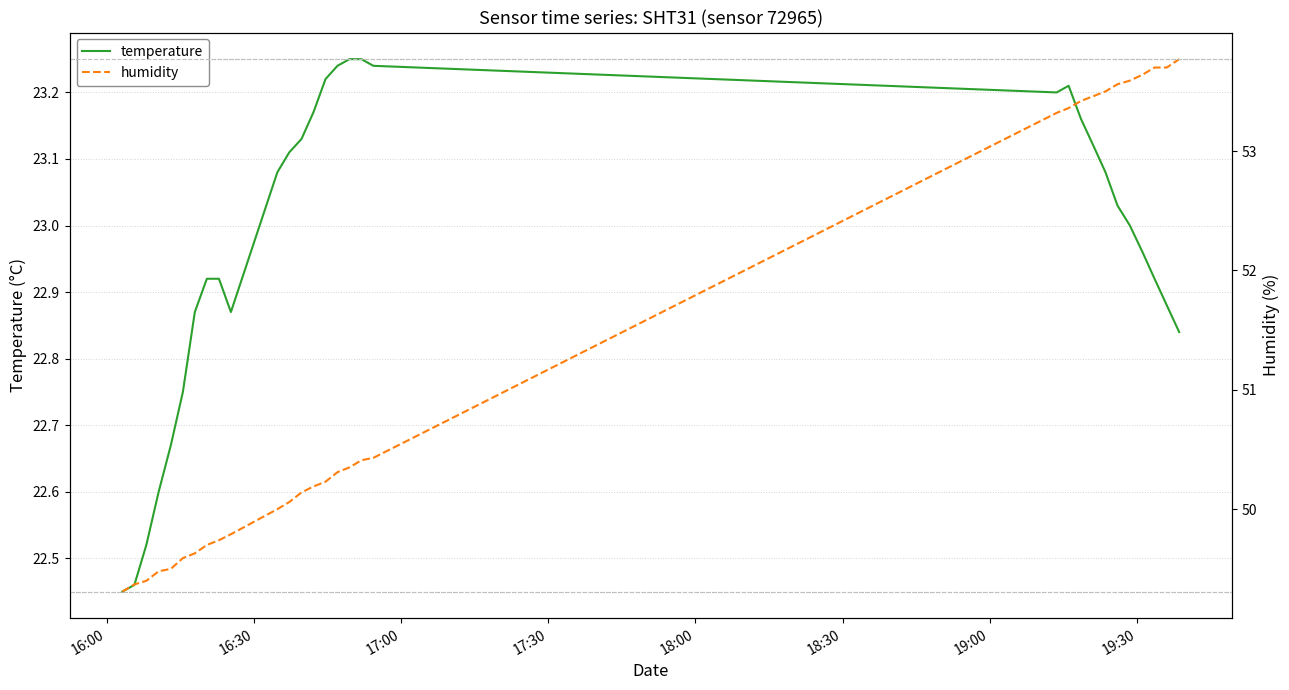

True or false: humidity has more than 0 points higher than both neighbors.

False